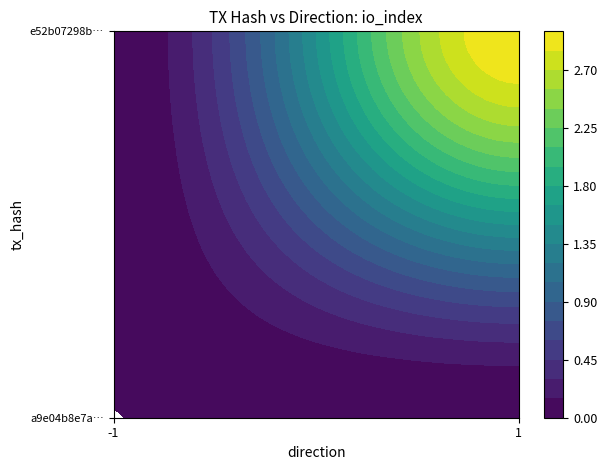

How many e52b07298bbbf884074c2169229c3502a45597c values are between 0 and 3?

2